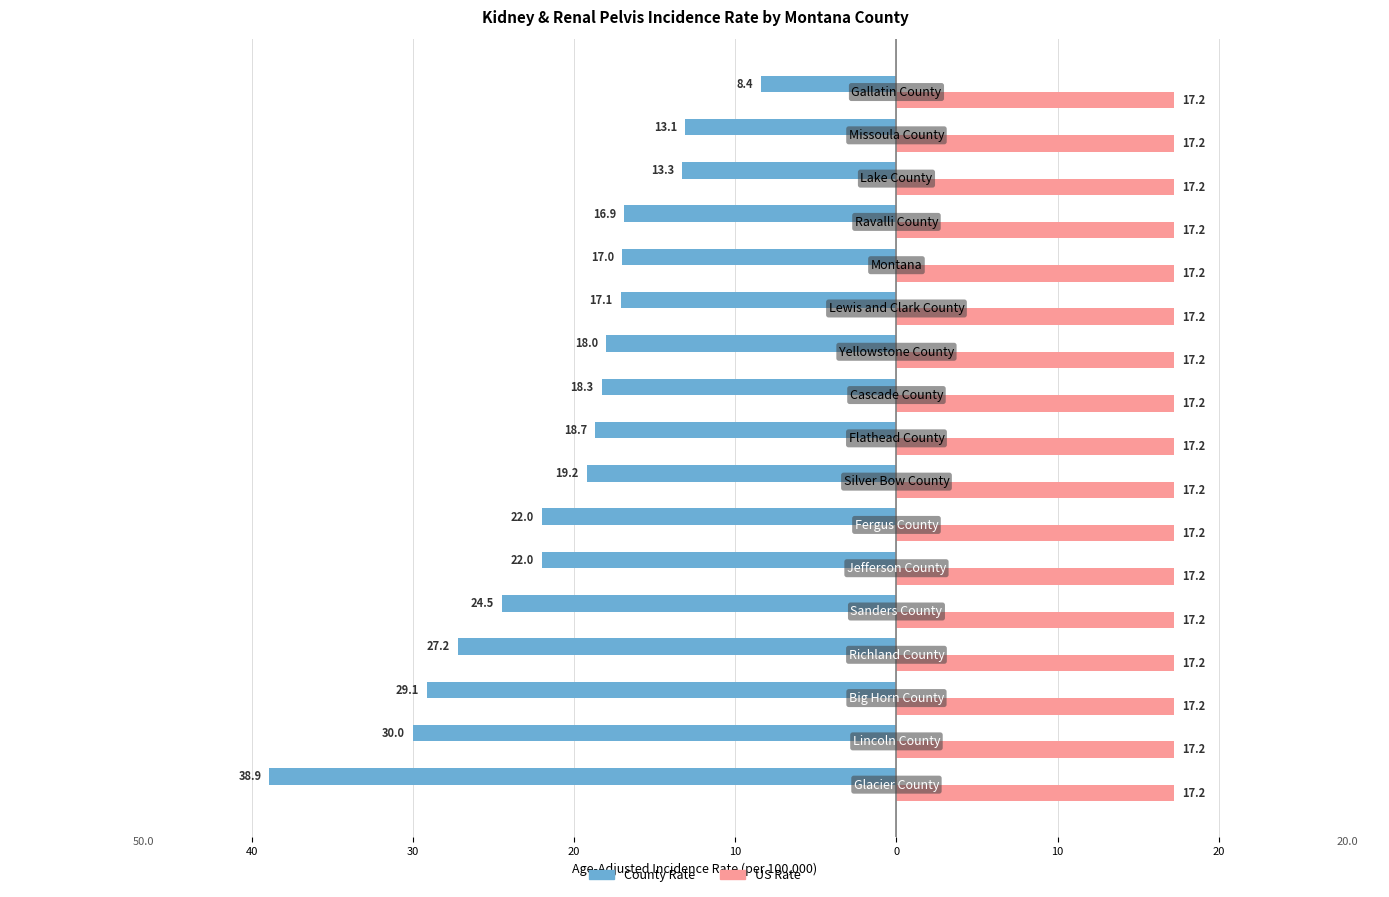

What is the value of the Age-Adjusted Incidence Rate bar at the 9th from the left?

-18.7